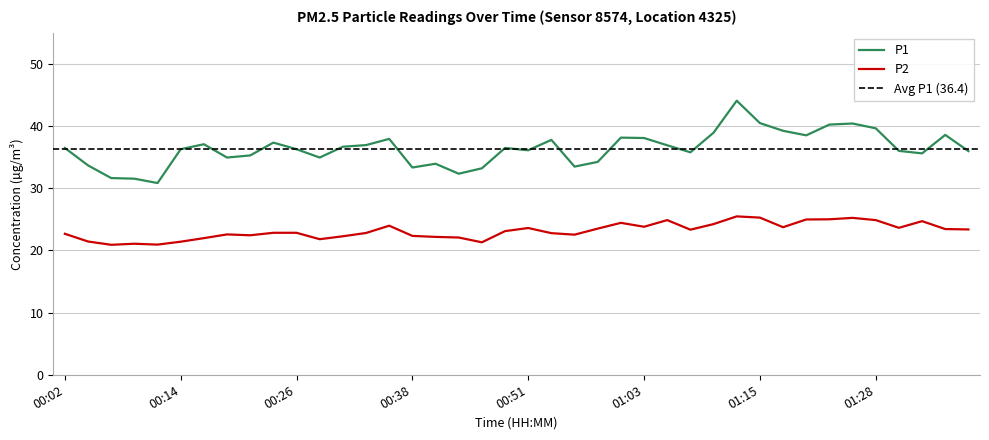

What is the value of the P1 point at the 16th from the left?

33.3